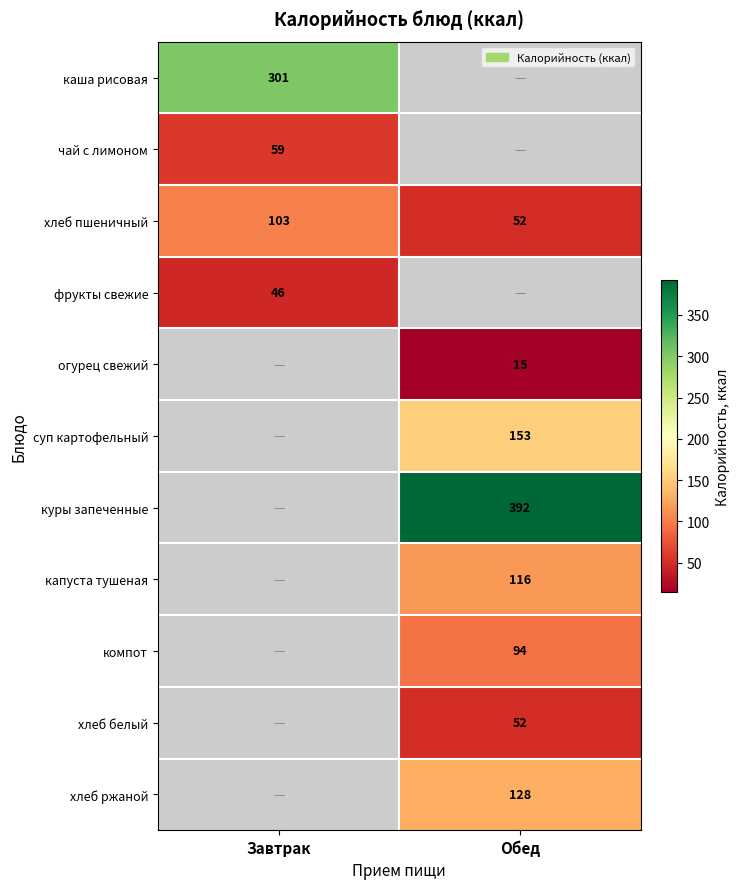

True or false: компот has a value of 30 at Обед.

False